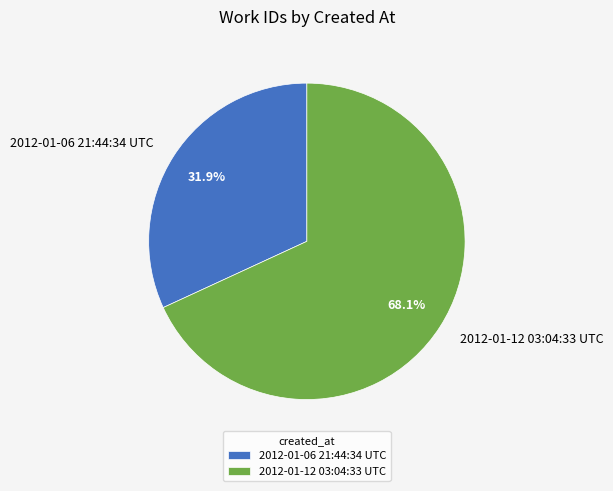

Count the number of slices in the pie.

2